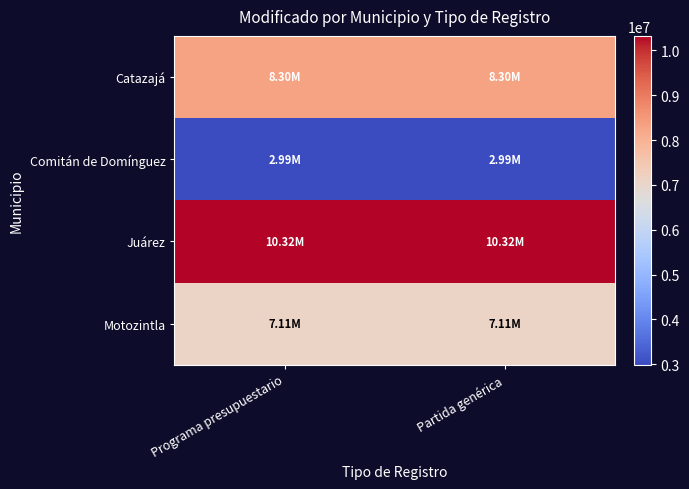

At which category is the sum across all series the highest?

Programa presupuestario